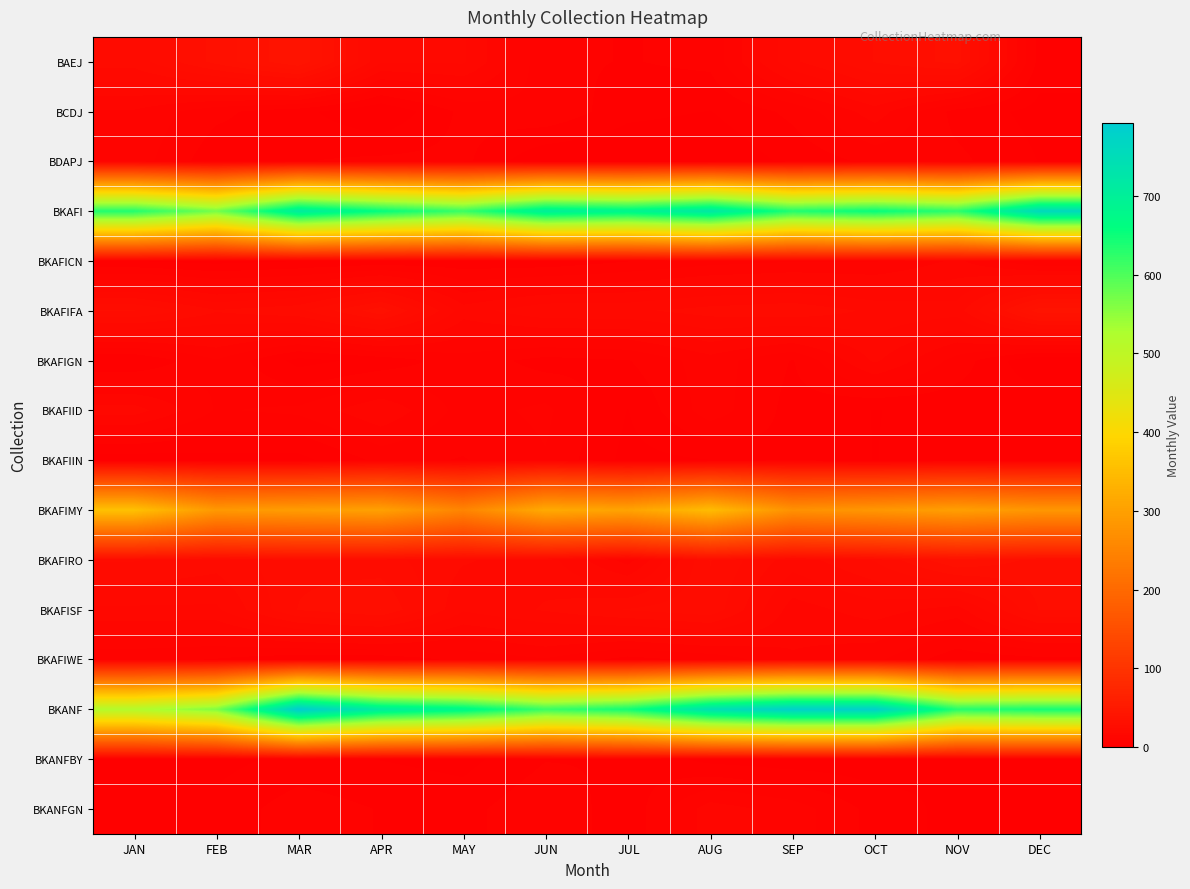

List the series in order of their peak value, lowest first.

BKANFBY, BKAFIIN, BDAPJ, BKAFIWE, BKAFICN, BCDJ, BKANFGN, BKAFIGN, BKAFIID, BKAFISF, BKAFIRO, BKAFIFA, BAEJ, BKAFIMY, BKAFI, BKANF